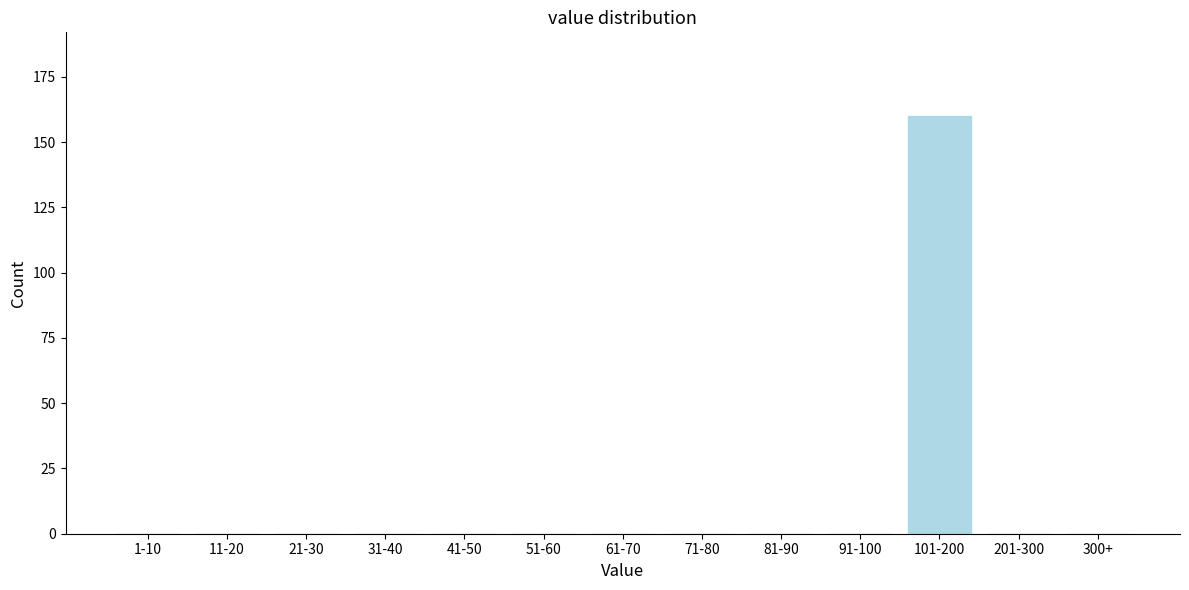

Reading left to right, list all the values displayed in this chart.

1-10=0	11-20=0	21-30=0	31-40=0	41-50=0	51-60=0	61-70=0	71-80=0	81-90=0	91-100=0	101-200=160	201-300=0	300+=0